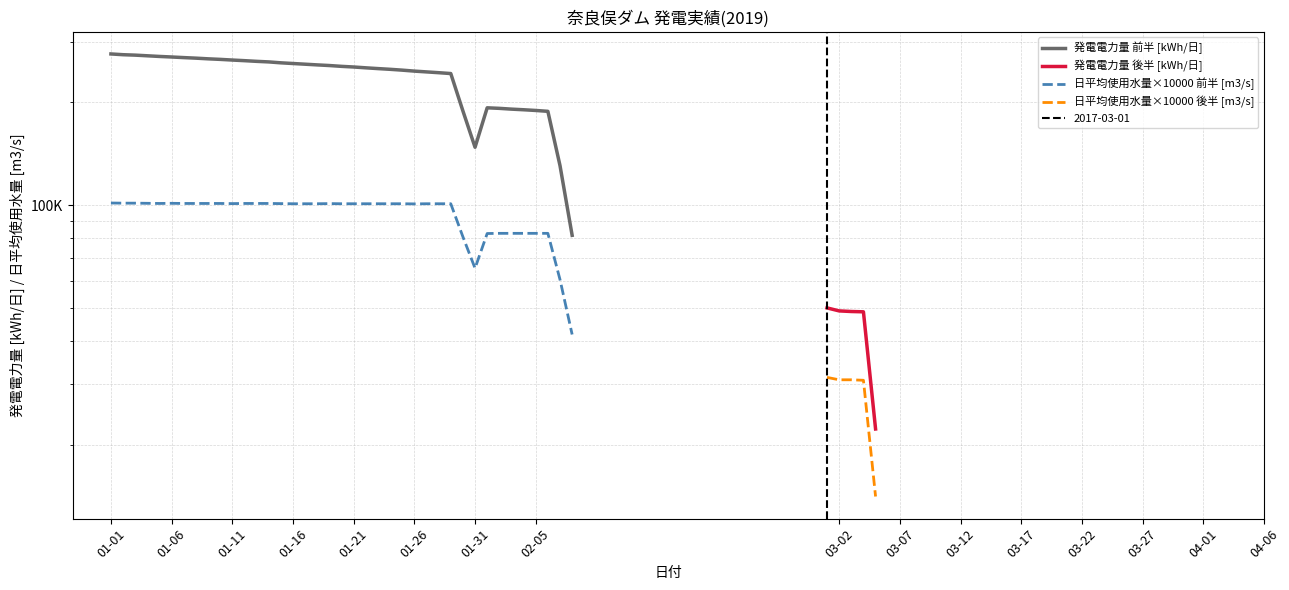

What is the highest value of the 日平均使用水量×10000 前半 [m3/s] series?

101400.0